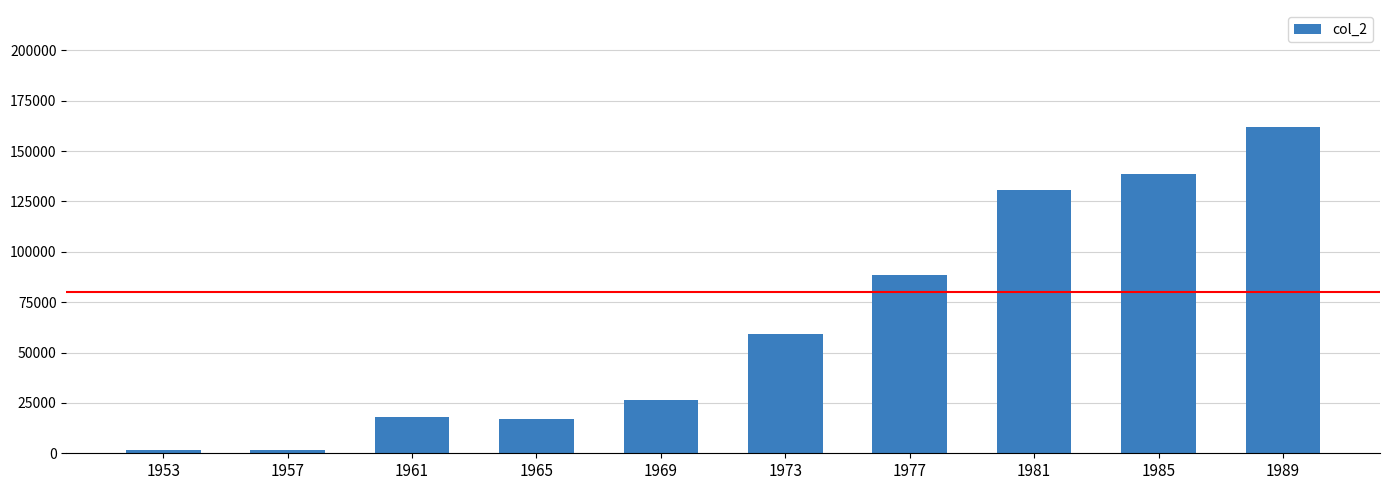

Approximately how many times larger is the value at 1981 compared to 1973?

2.2